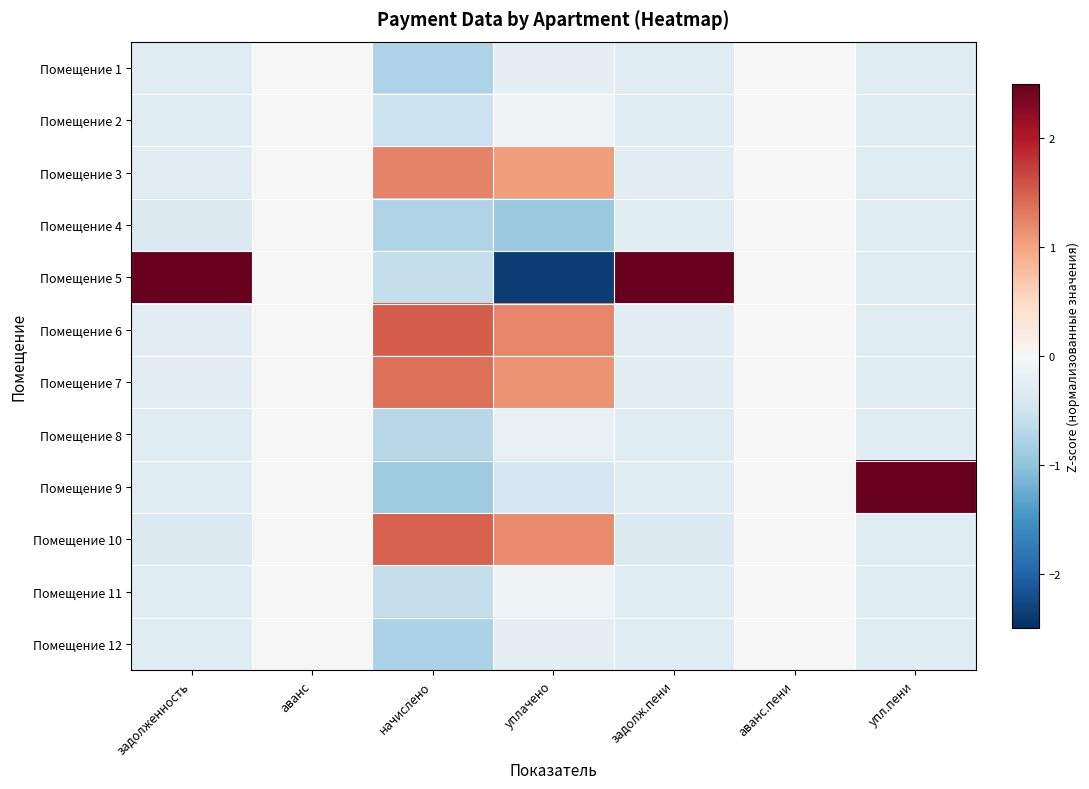

What is the difference between the highest and lowest values at задолж.пени?

3.7